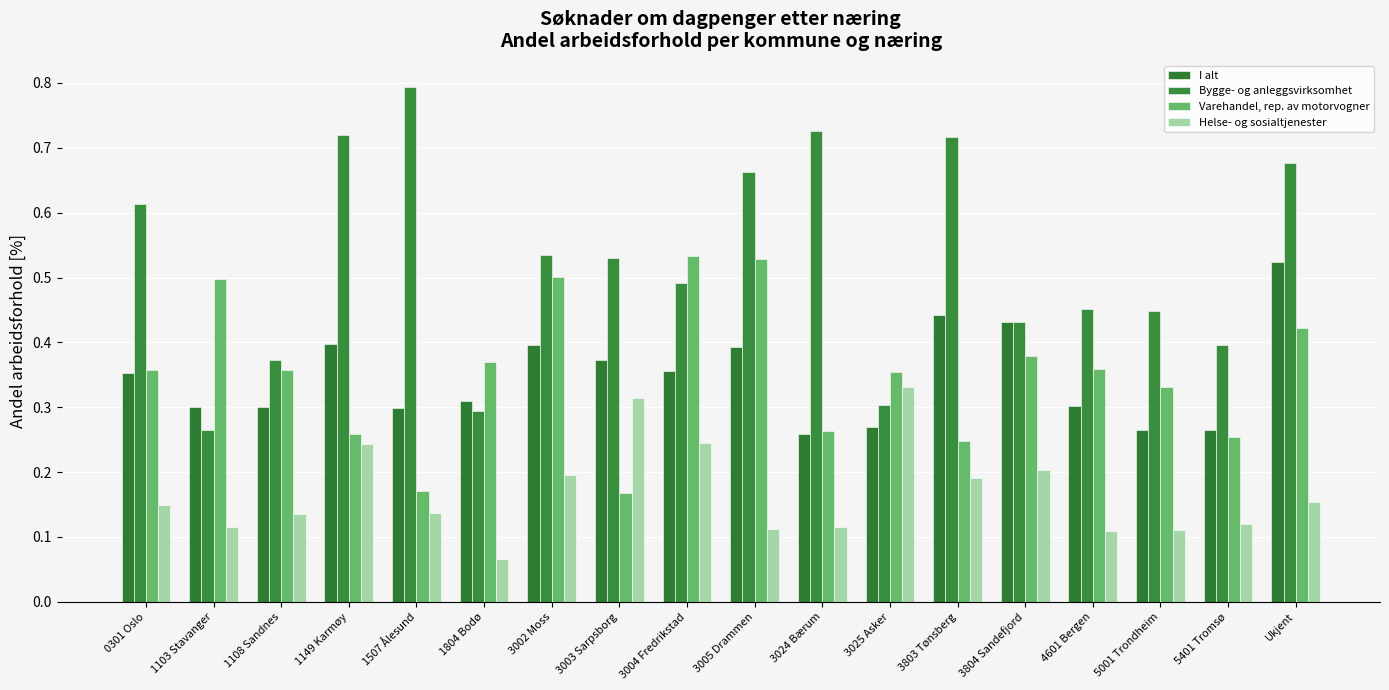

Which series has the largest total across all categories?

Bygge- og anleggsvirksomhet